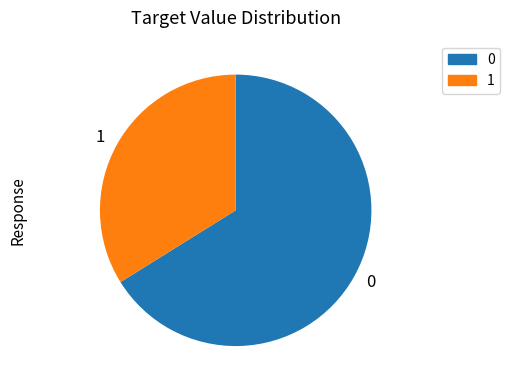

Is it true that 1 is 34% of the pie?

True